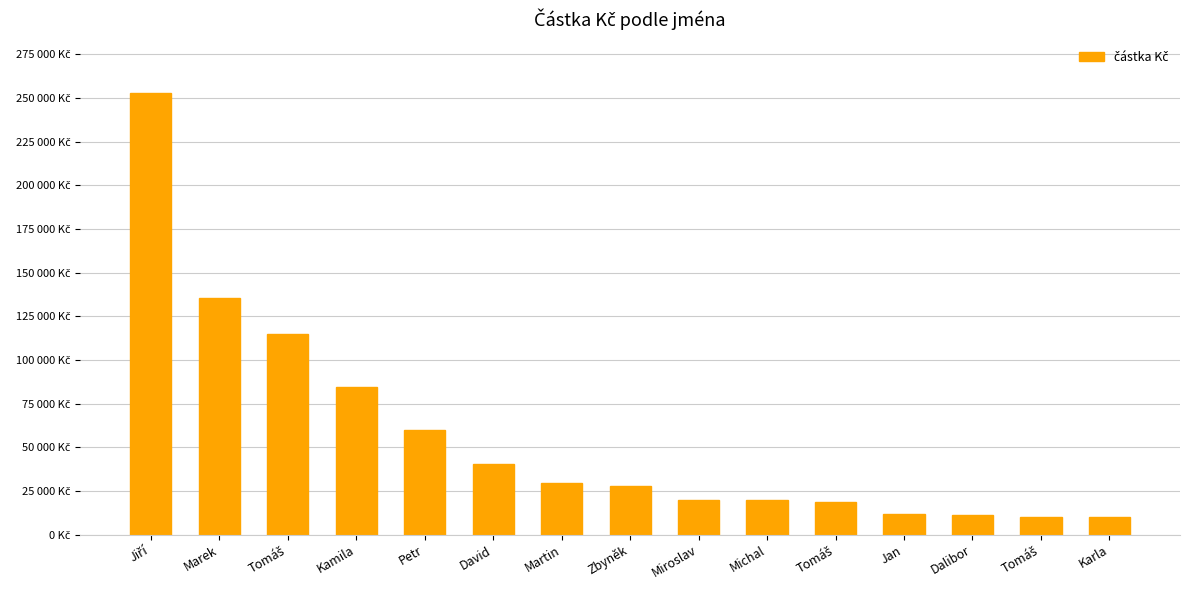

Between Petr and Karla, which is larger?

Petr